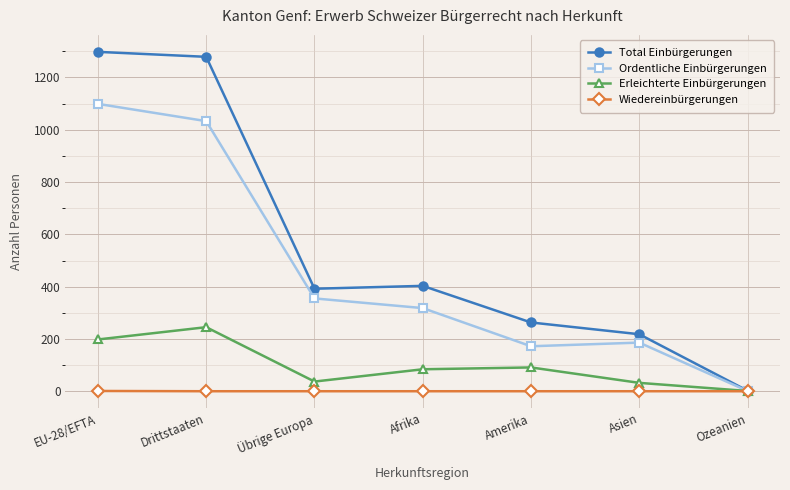

What is the maximum value for Total Einbürgerungen?

1298